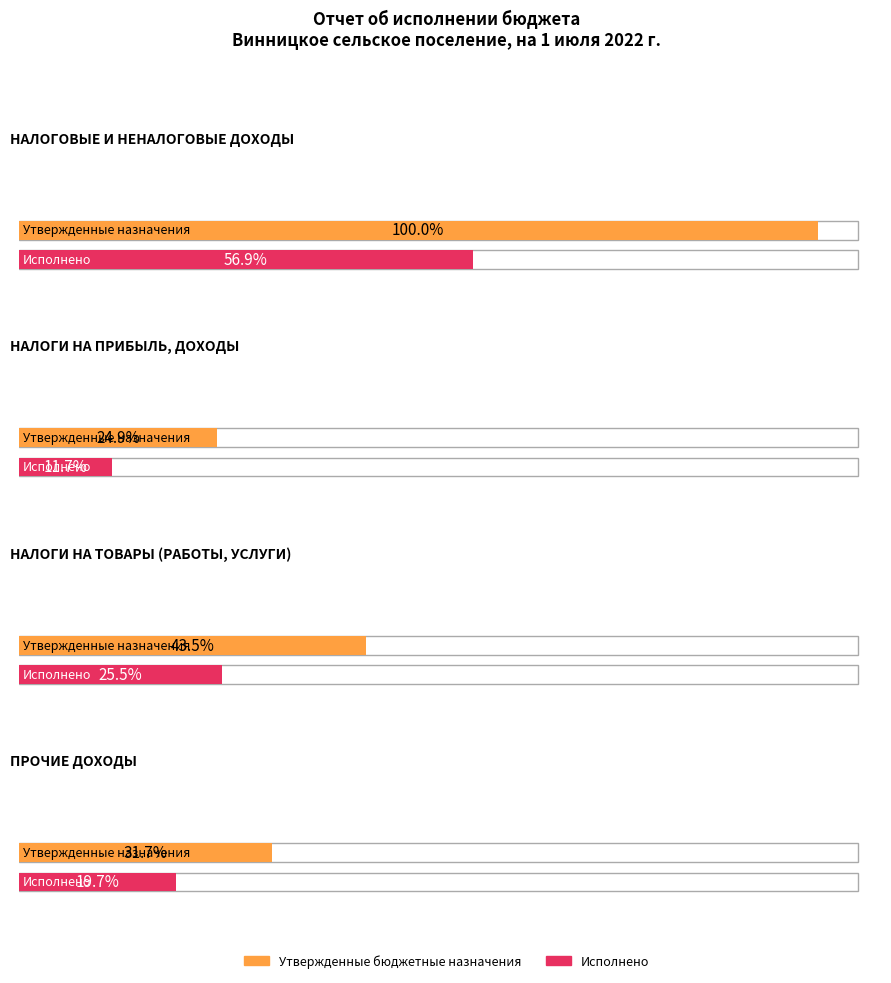

The value of Исполнено at НАЛОГОВЫЕ И НЕНАЛОГОВЫЕ ДОХОДЫ is 4979024.1. True or false?

False